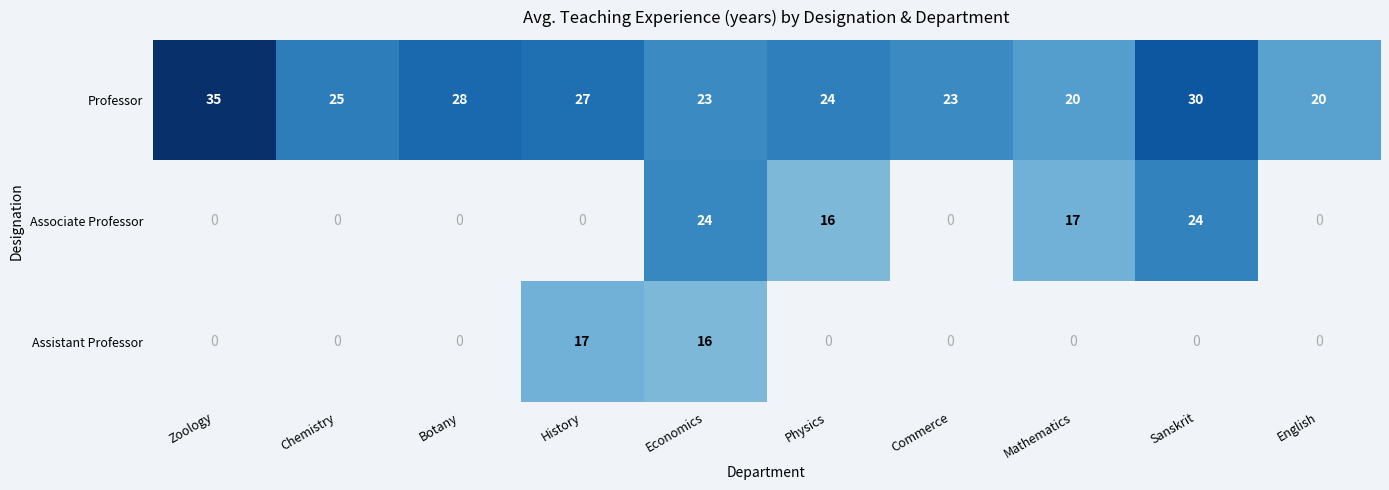

What is the difference between the Associate Professor values at Sanskrit and Mathematics?

7.0